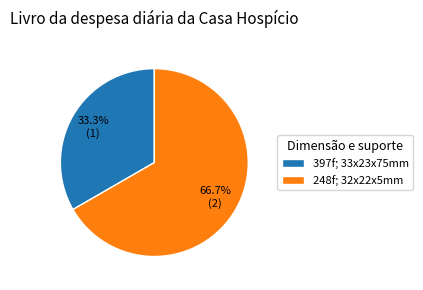

How many slices are in this pie chart?

2